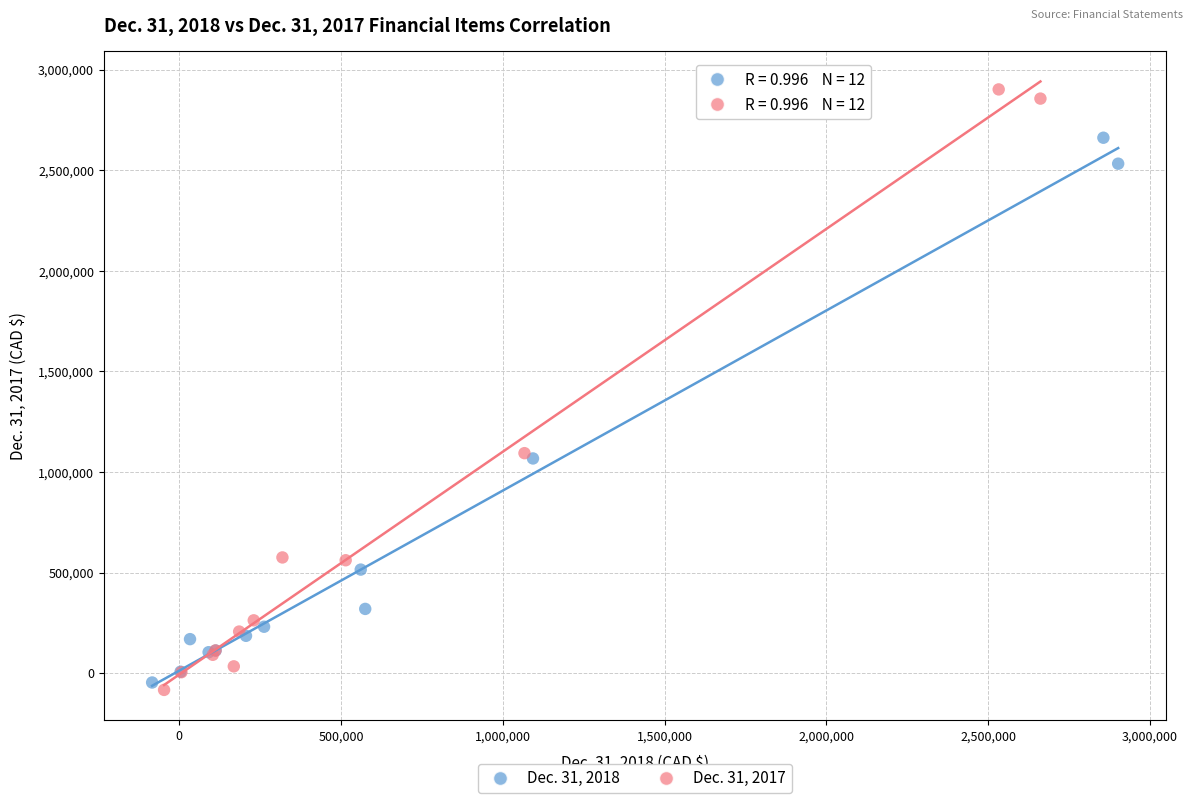

Which series reaches the maximum Y coordinate?

Dec. 31, 2017